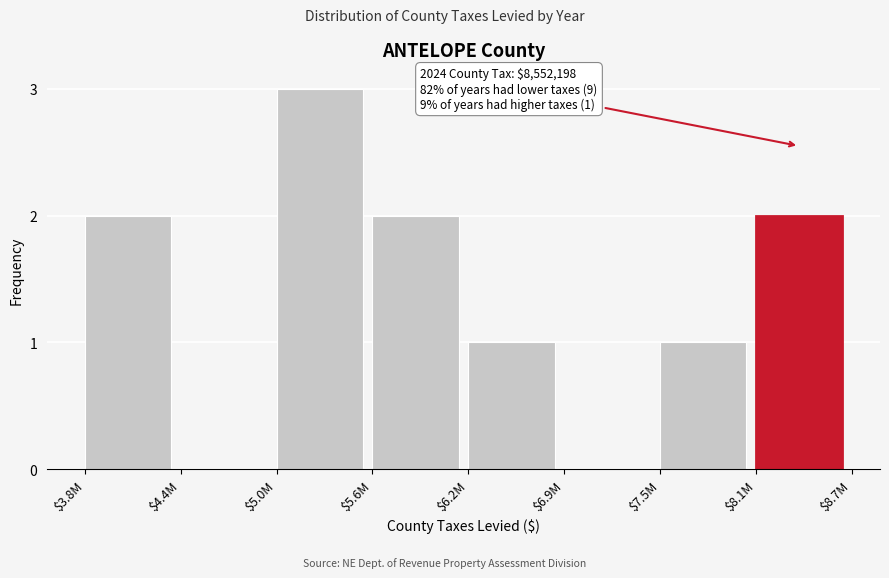

Read the value at $5.0M.

3